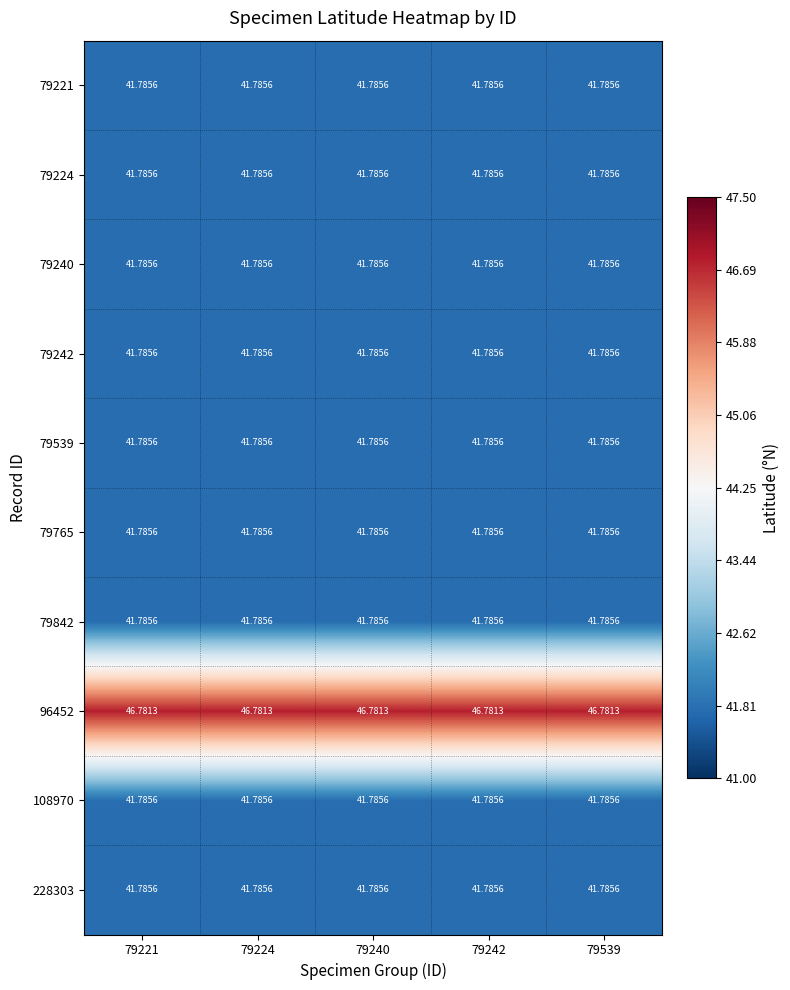

How many data points does each series have?

5